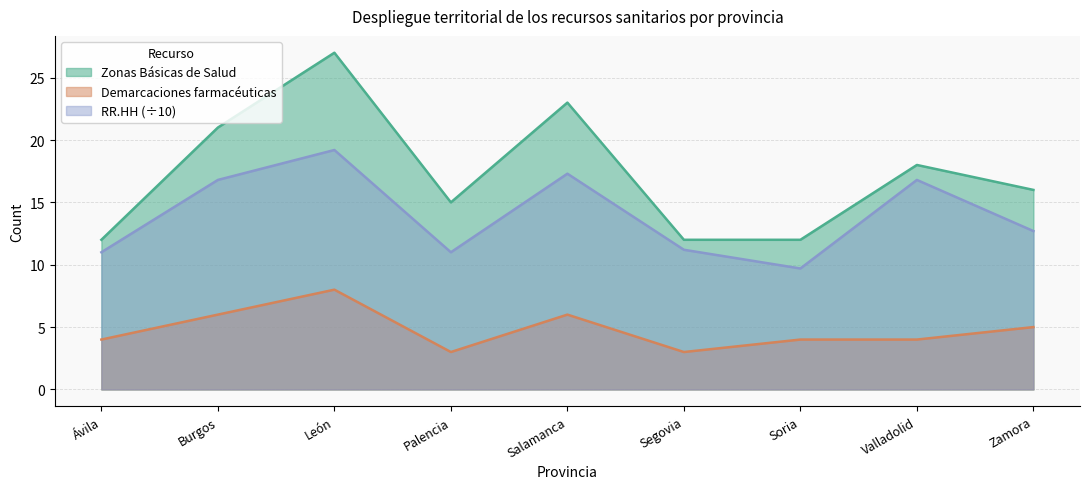

Reading right to left, what are all the values shown in this chart?

Zonas Básicas de Salud: Zamora=16.0	Valladolid=18.0	Soria=12.0	Segovia=12.0	Salamanca=23.0	Palencia=15.0	León=27.0	Burgos=21.0	Ávila=12.0
Demarcaciones farmacéuticas: Zamora=5.0	Valladolid=4.0	Soria=4.0	Segovia=3.0	Salamanca=6.0	Palencia=3.0	León=8.0	Burgos=6.0	Ávila=4.0
RR.HH: Zamora=12.7	Valladolid=16.8	Soria=9.7	Segovia=11.2	Salamanca=17.3	Palencia=11.0	León=19.2	Burgos=16.8	Ávila=11.0